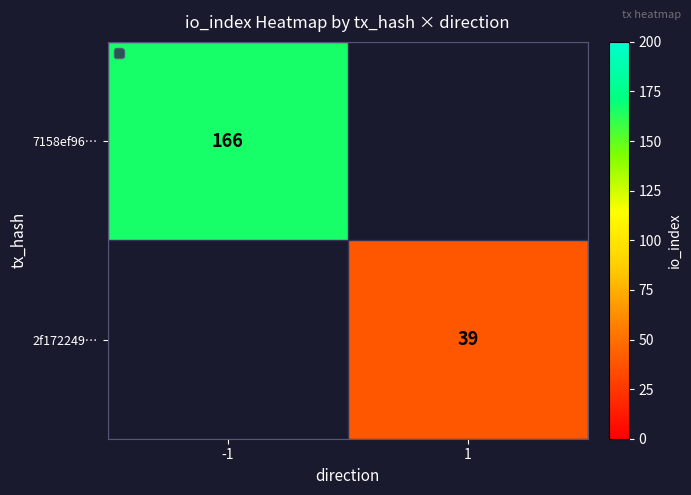

Which category has the lowest value across all series?

1